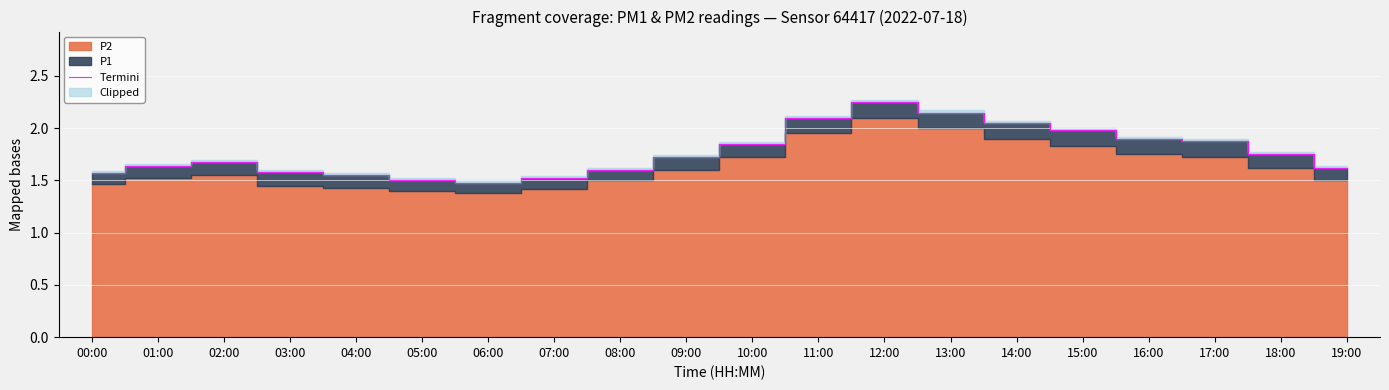

At which label is the value closest to 1?

06:00